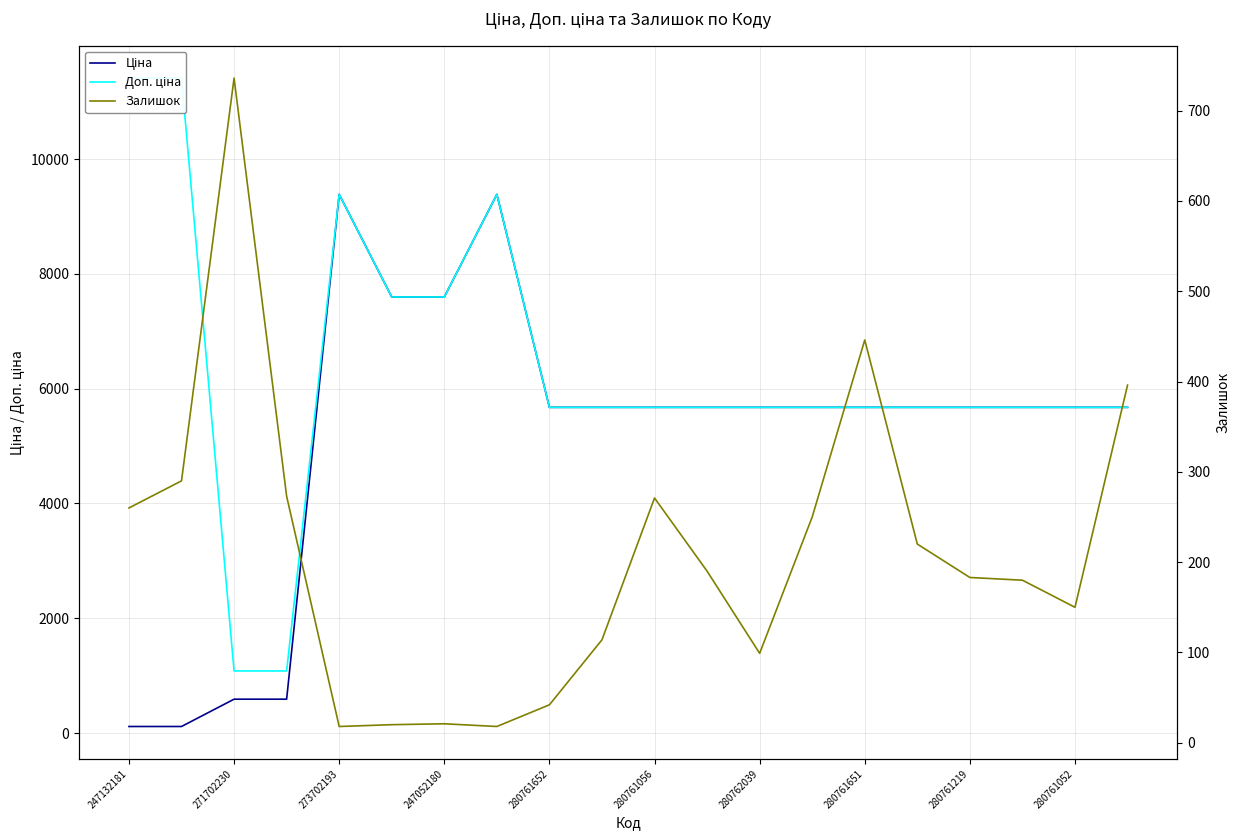

How many times do Ціна and Залишок cross each other?

1